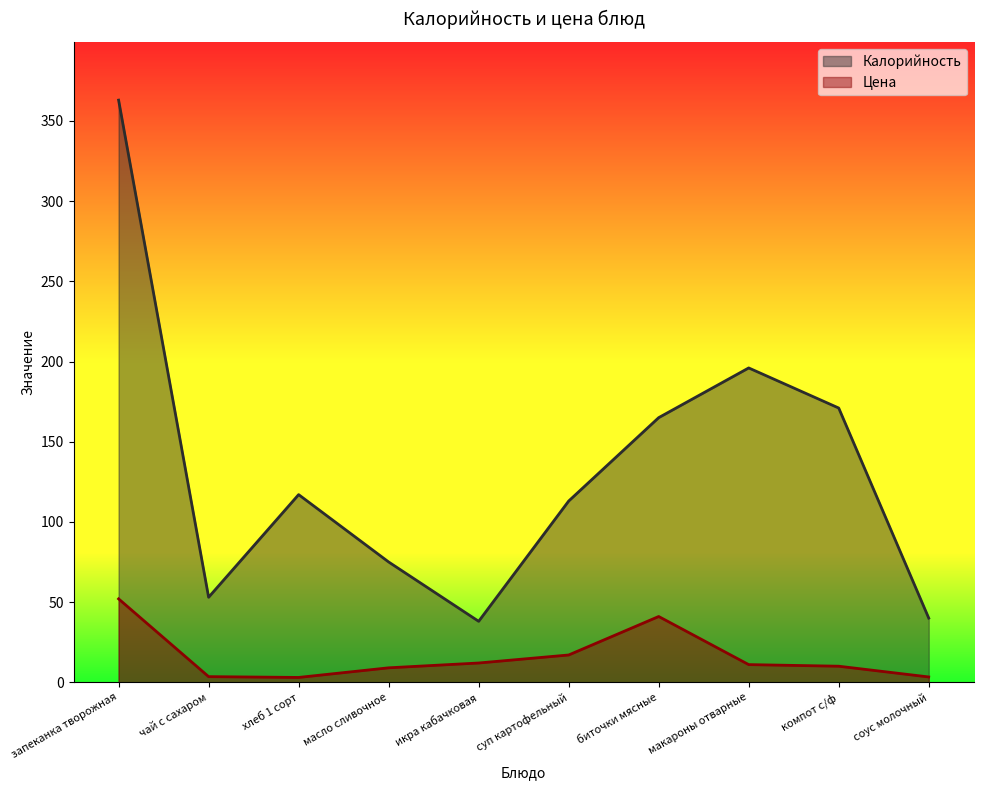

Which series changed the most between икра кабачковая and компот с/ф?

Калорийность